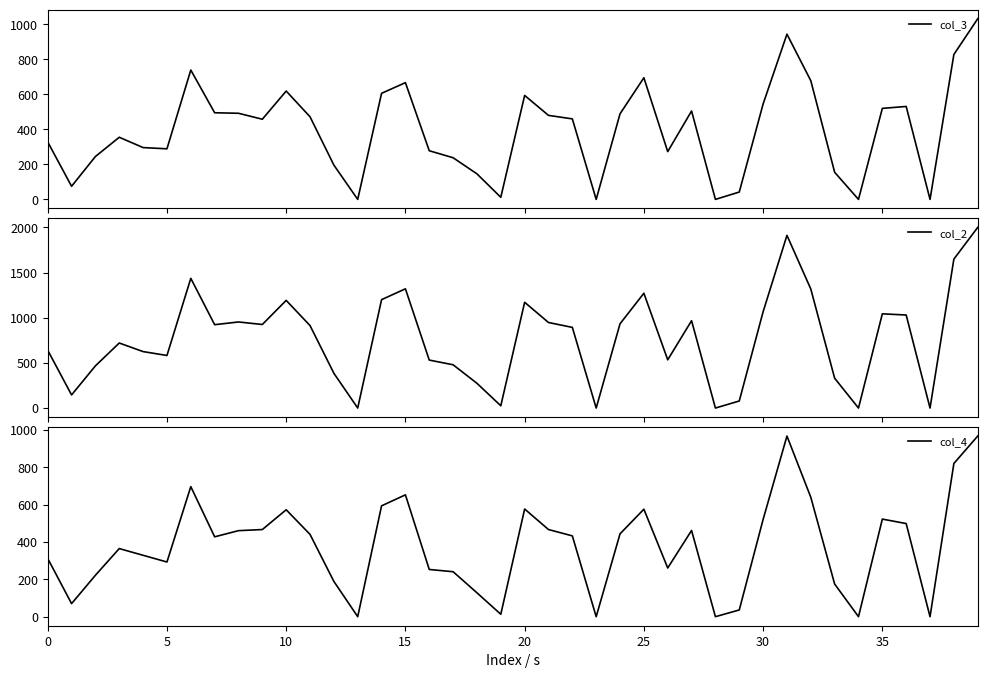

At how many categories does at least one series exceed 1090?

10